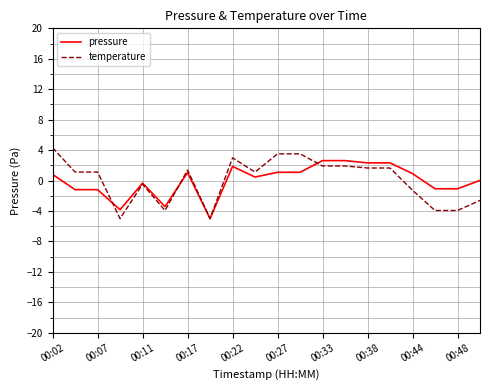

Which series has the largest range (max minus min)?

temperature